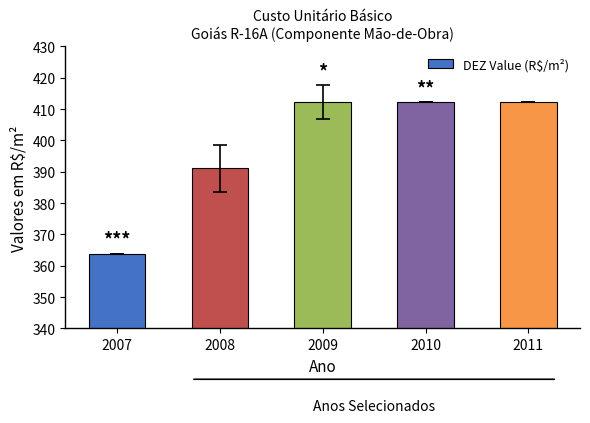

Between 2009 and 2007, which is larger?

2009